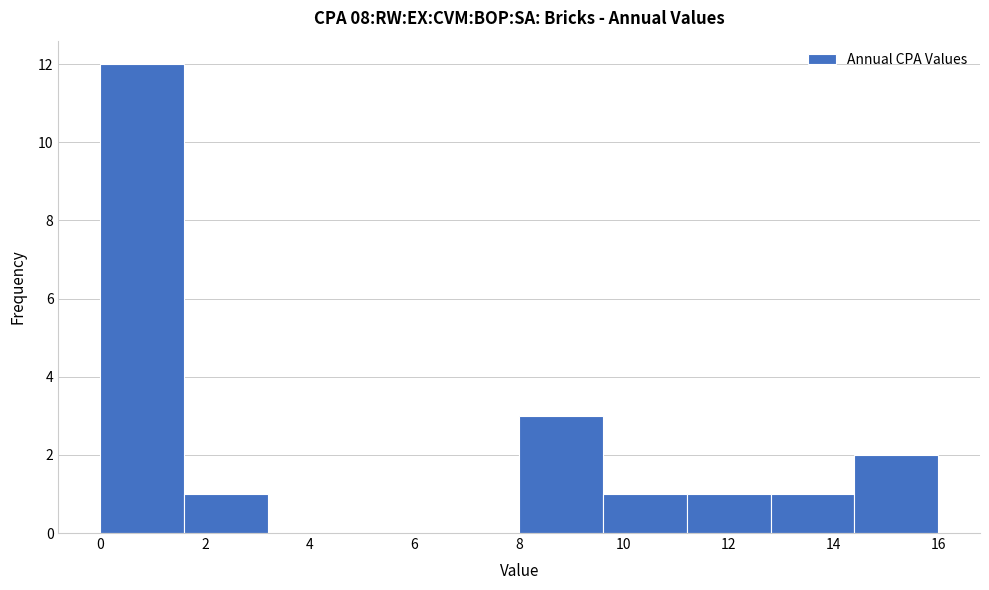

Reading left to right, list every bar in this chart as the range it spans on the x-axis followed by its height. The values are not printed on the chart, so give them approximately, as read against the axis.

0.0 to 1.6: 12
1.6 to 3.2: 1
3.2 to 4.8: 0
4.8 to 6.4: 0
6.4 to 8.0: 0
8.0 to 9.6: 3
9.6 to 11.2: 1
11.2 to 12.8: 1
12.8 to 14.4: 1
14.4 to 16.0: 2